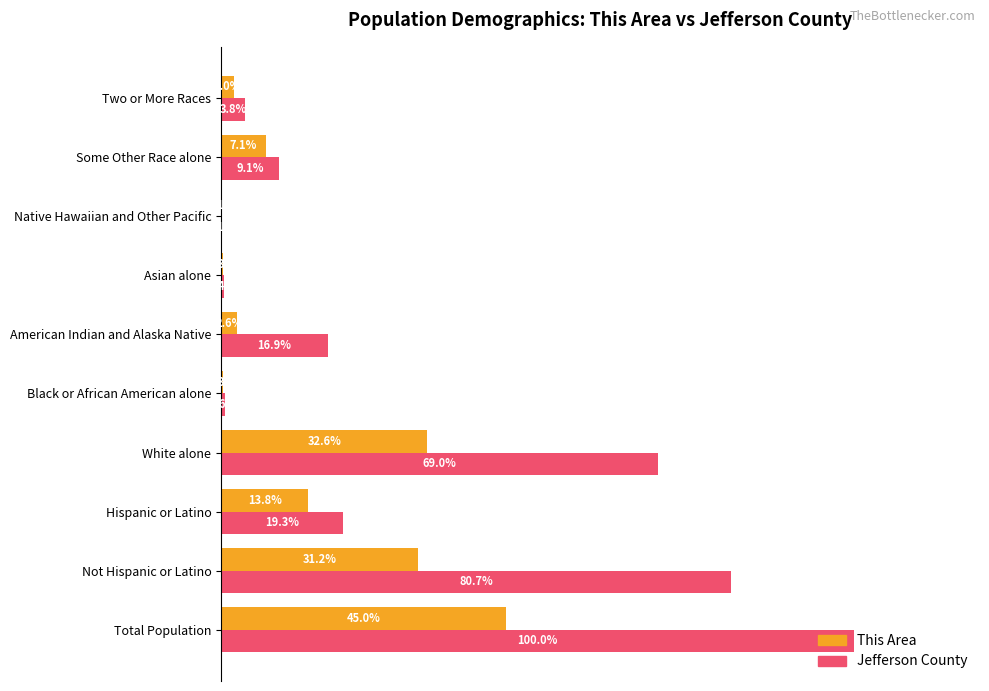

Which category has the highest value in the This Area series?

Total Population